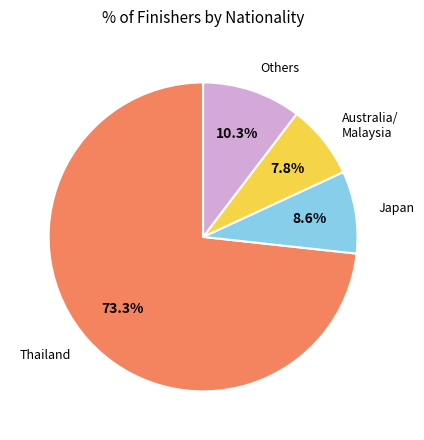

Is there a majority slice in this chart?

Yes